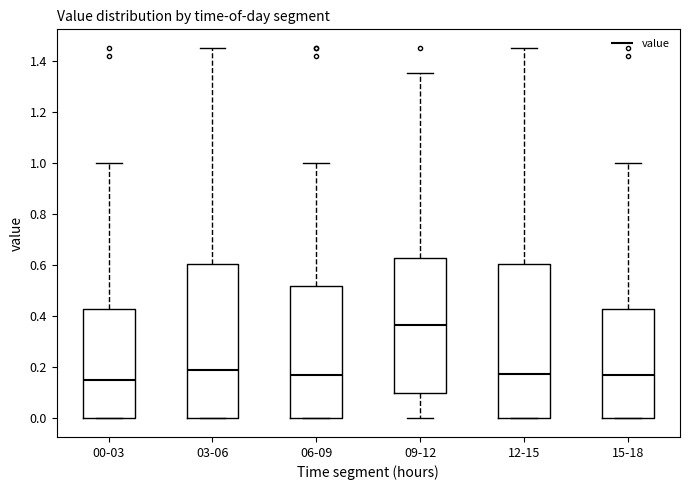

Reading left to right, transcribe this box plot: for each box, give where its median line is, the range the box spans, and where its two whiskers end, as read against the y-axis. The values are not printed on the chart, so give them approximately, as read against the axis.

00-03: median 0.16, box 0.00 to 0.42, whiskers 0.00 to 1.00
03-06: median 0.20, box 0.00 to 0.60, whiskers 0.00 to 1.46
06-09: median 0.18, box 0.00 to 0.52, whiskers 0.00 to 1.00
09-12: median 0.36, box 0.10 to 0.62, whiskers 0.00 to 1.36
12-15: median 0.18, box 0.00 to 0.60, whiskers 0.00 to 1.46
15-18: median 0.18, box 0.00 to 0.42, whiskers 0.00 to 1.00